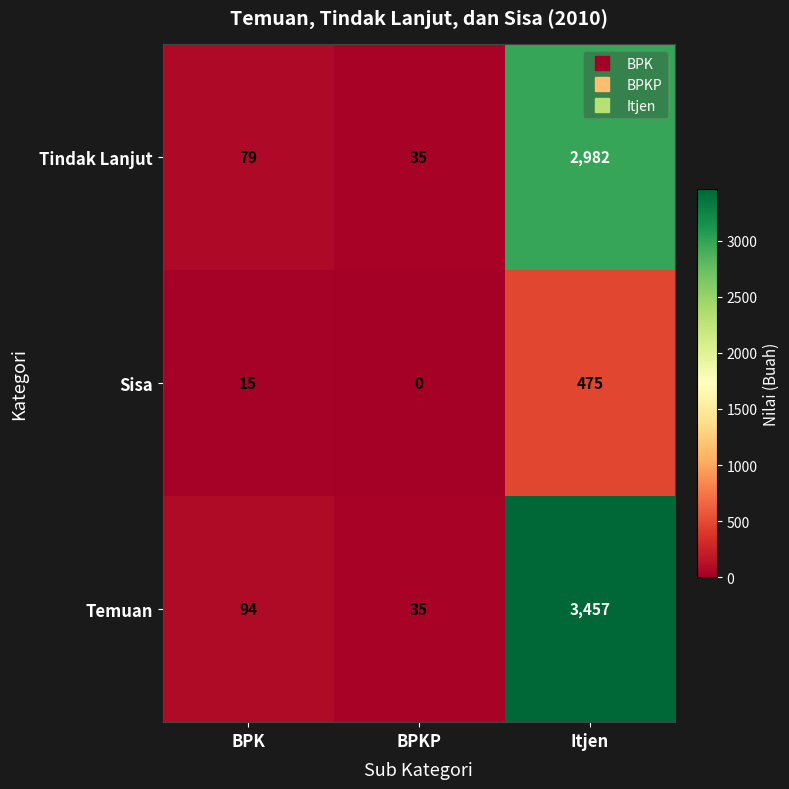

What is the difference between the second highest and minimum values in the Tindak Lanjut series?

44